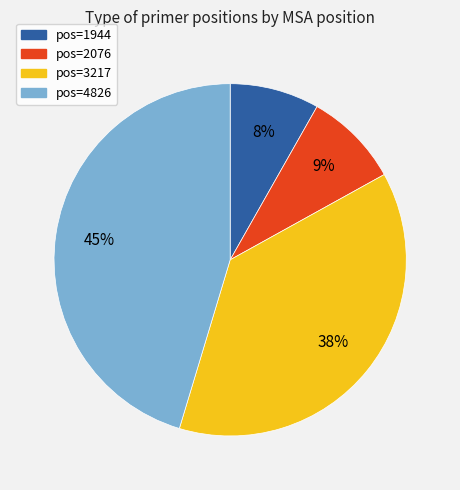

How many slices are in this pie chart?

4